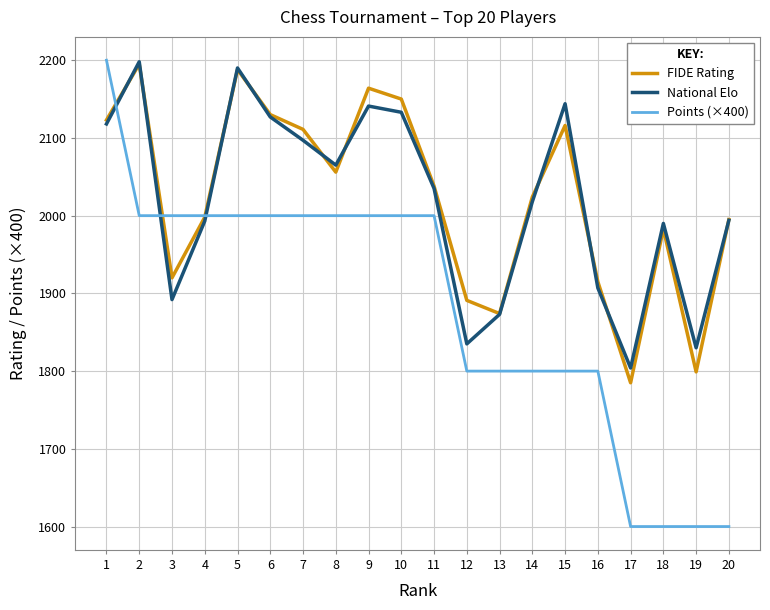

What is the average value of the FIDE Rating series?

2023